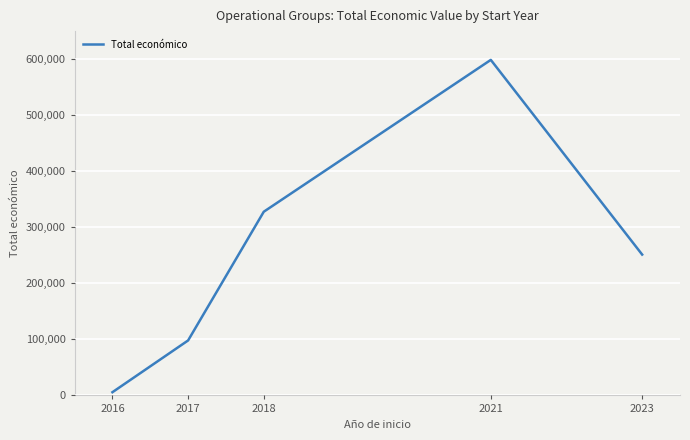

Count the values in the range 98068 to 327744.

3